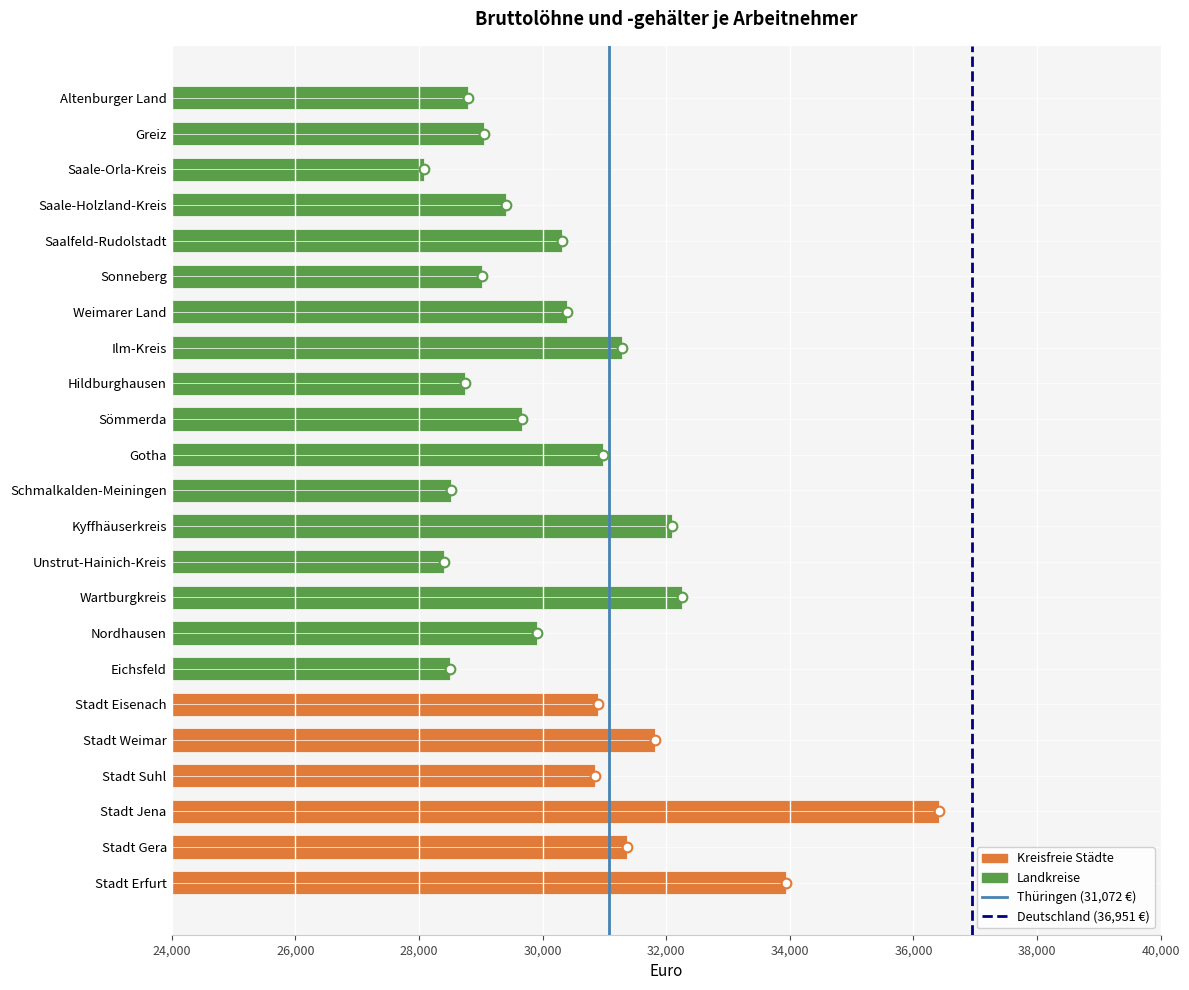

Is it true that the value at Altenburger Land is 9943?

False